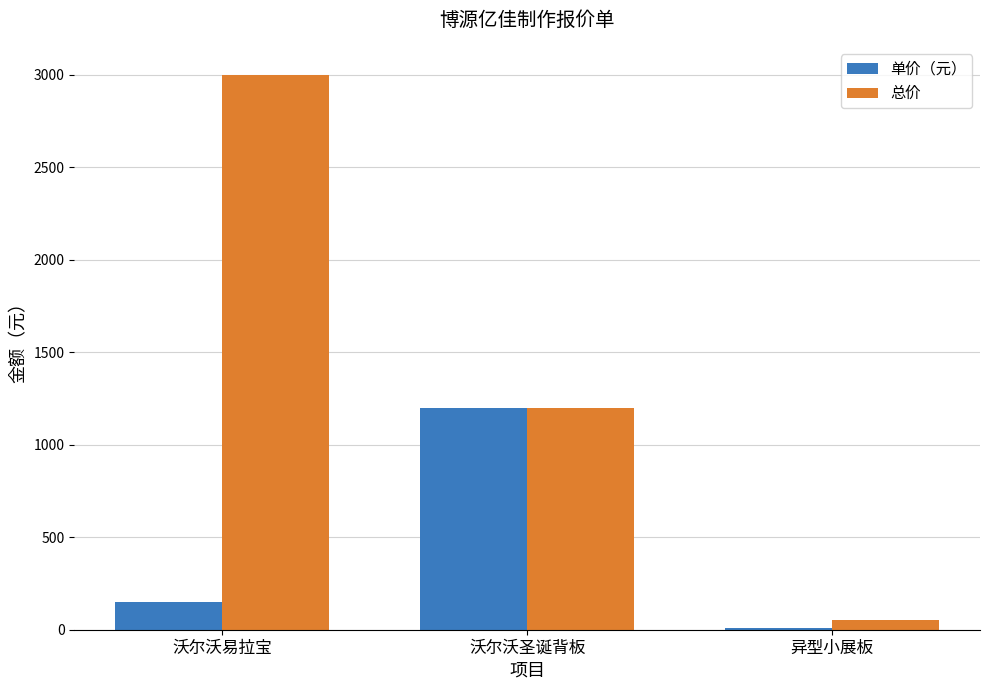

At which label is 总价 closest to 1525?

沃尔沃圣诞背板